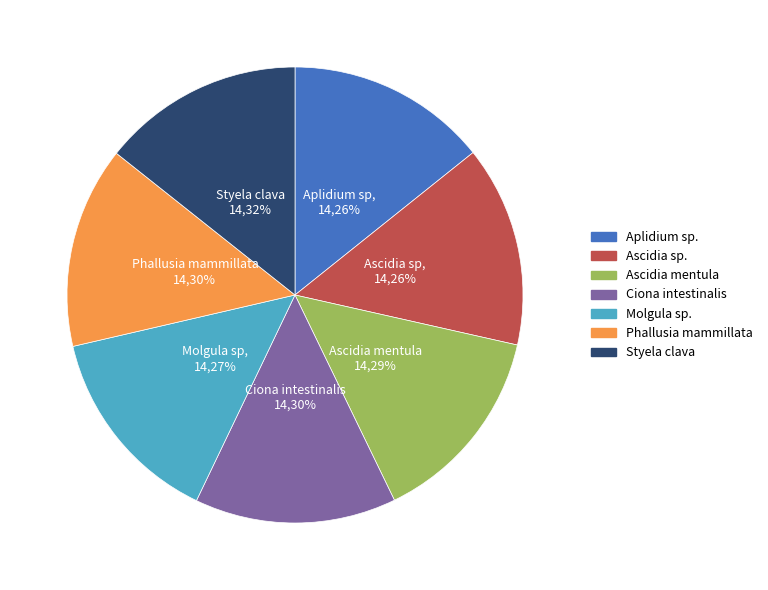

What percentage is the Styela clava slice, to the nearest percent?

14%